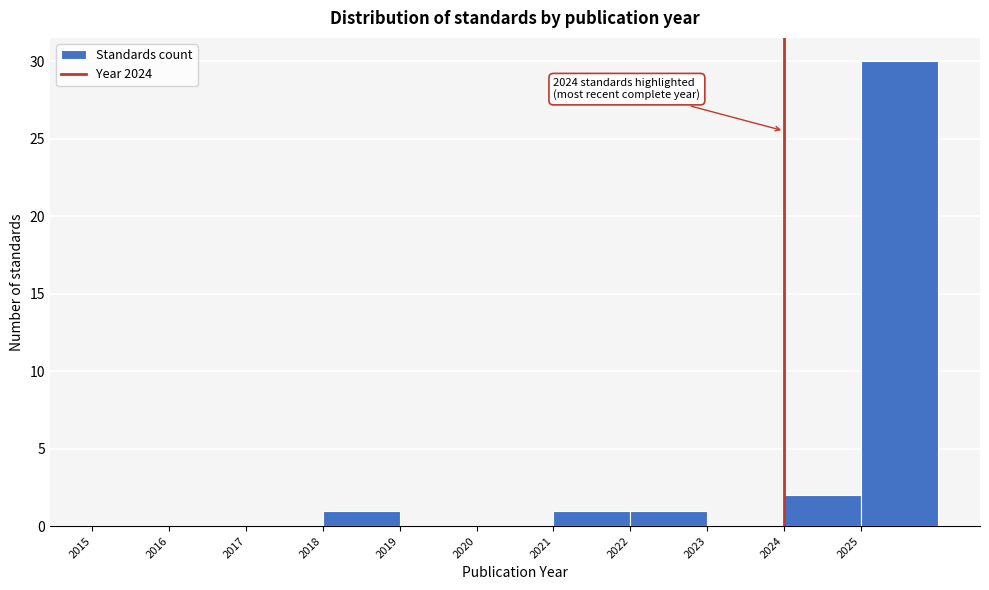

Which range on the x-axis has the tallest bar?

2025 to 2026